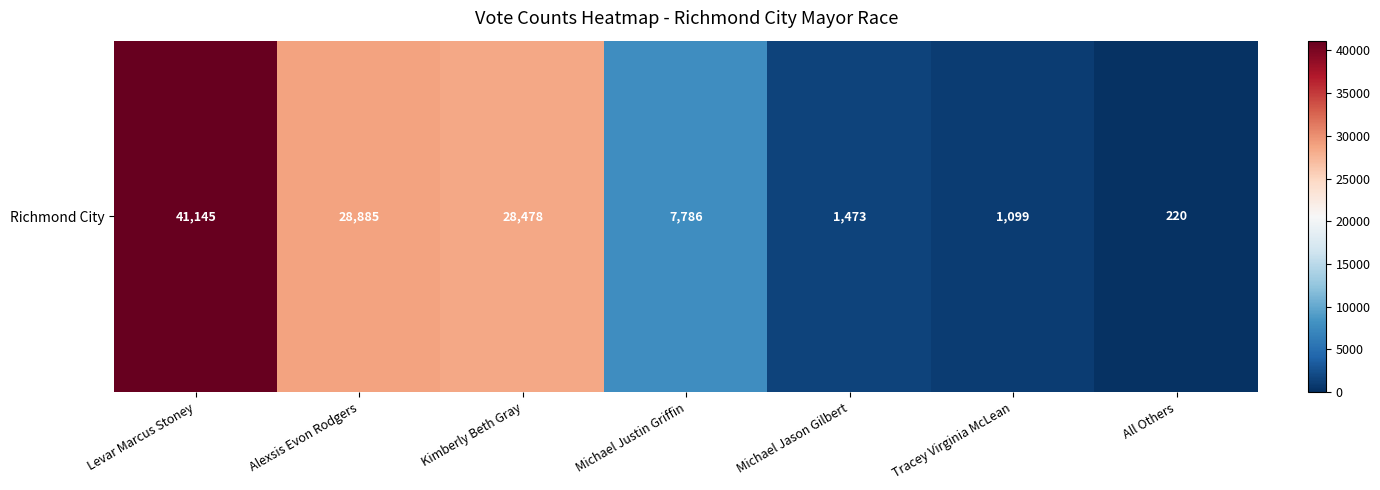

What is the change in value from Levar Marcus Stoney to Michael Jason Gilbert?

-39672